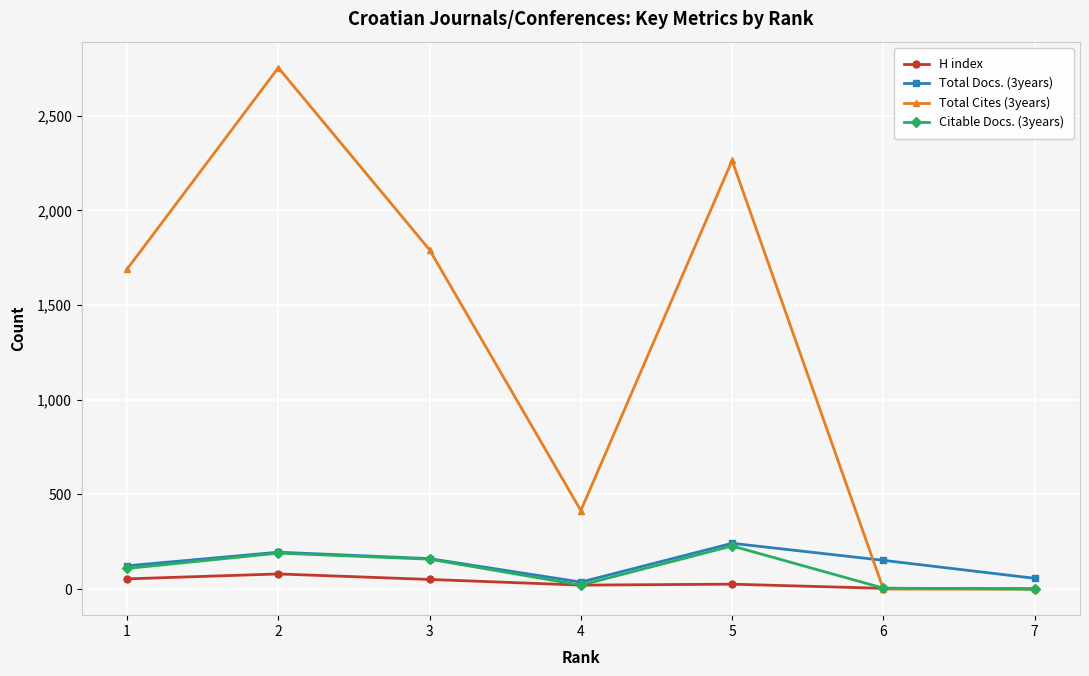

What is the value of the H index point at the 2nd from the left?

80